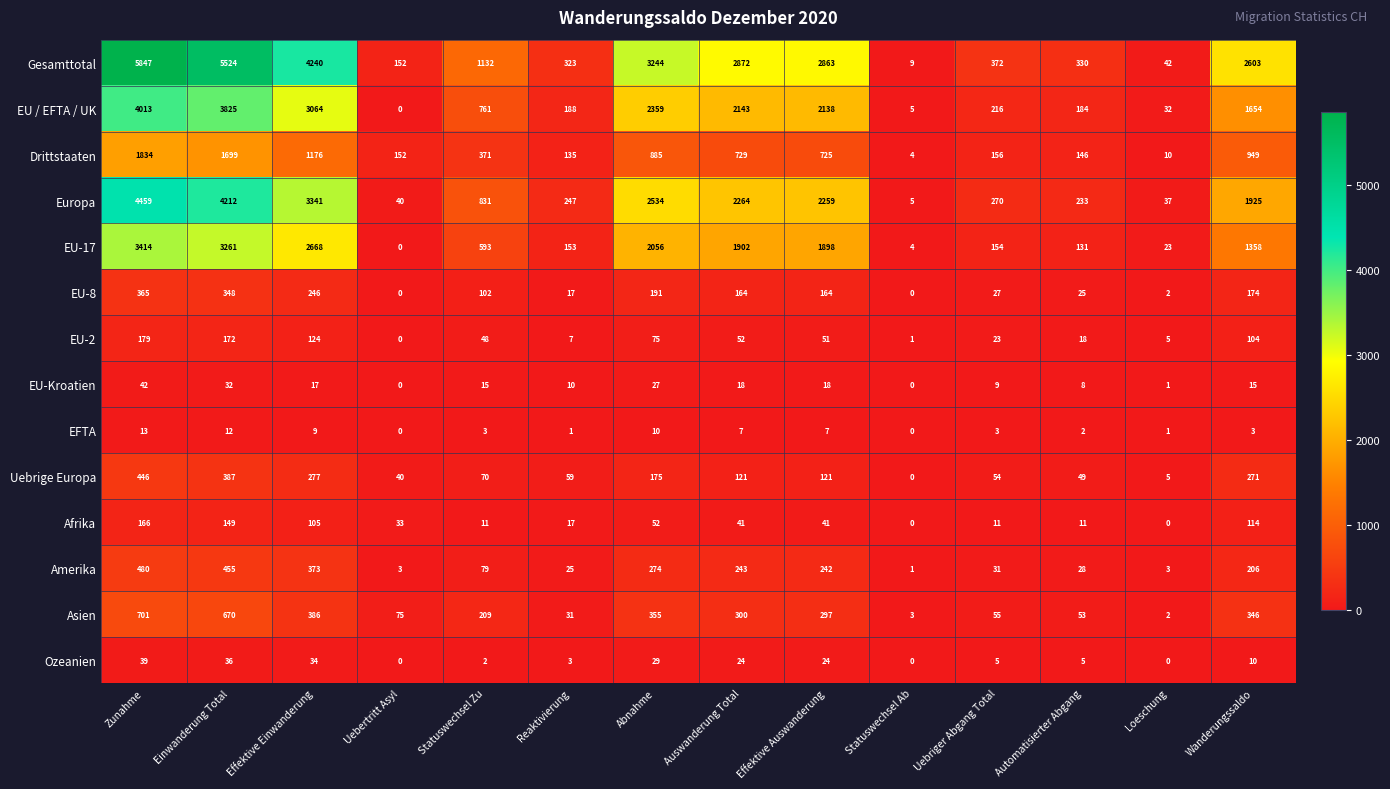

Between Zunahme and Auswanderung Total, which series saw the biggest shift?

Gesamttotal